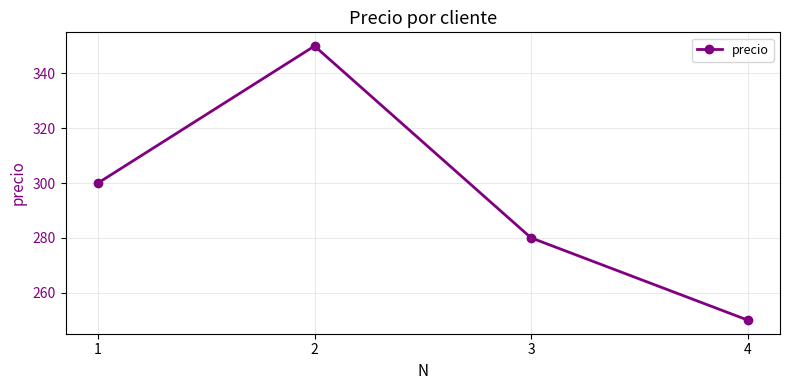

What is the difference between the values at 4 and 1?

50